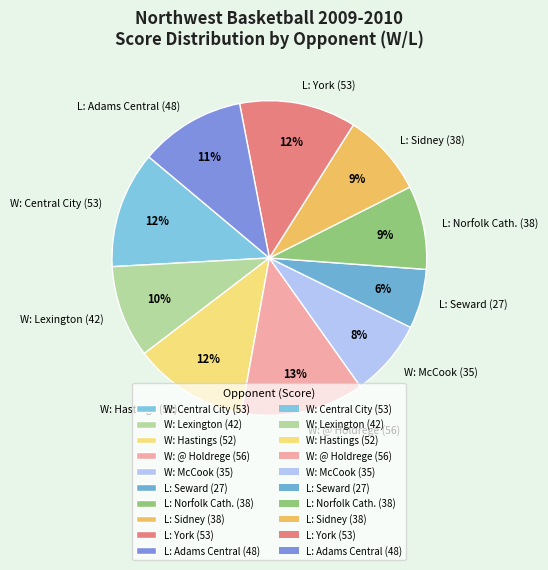

What is the ratio of the value at L: Norfolk Cath. (38) to the value at W: Lexington (42)?

0.9